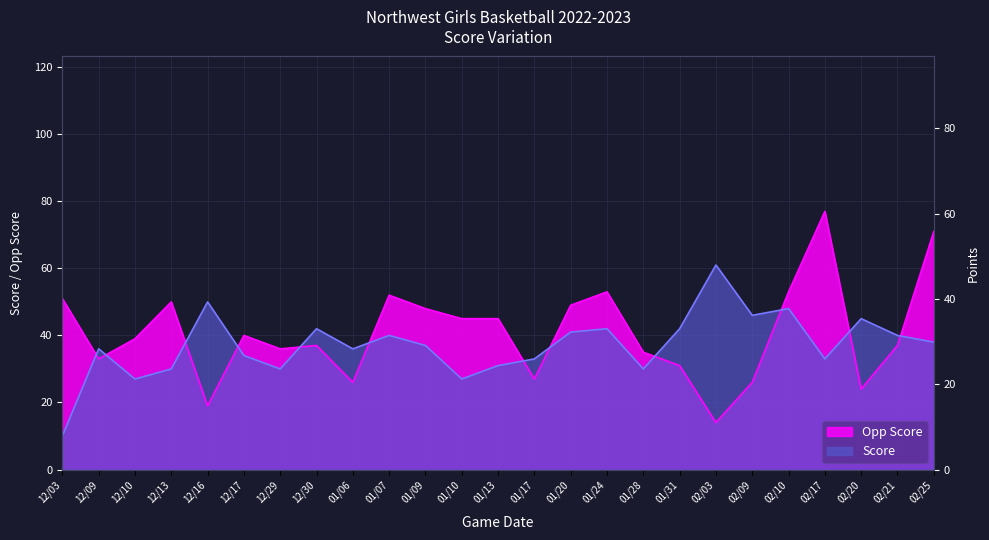

What is the maximum value shown in the chart?

77